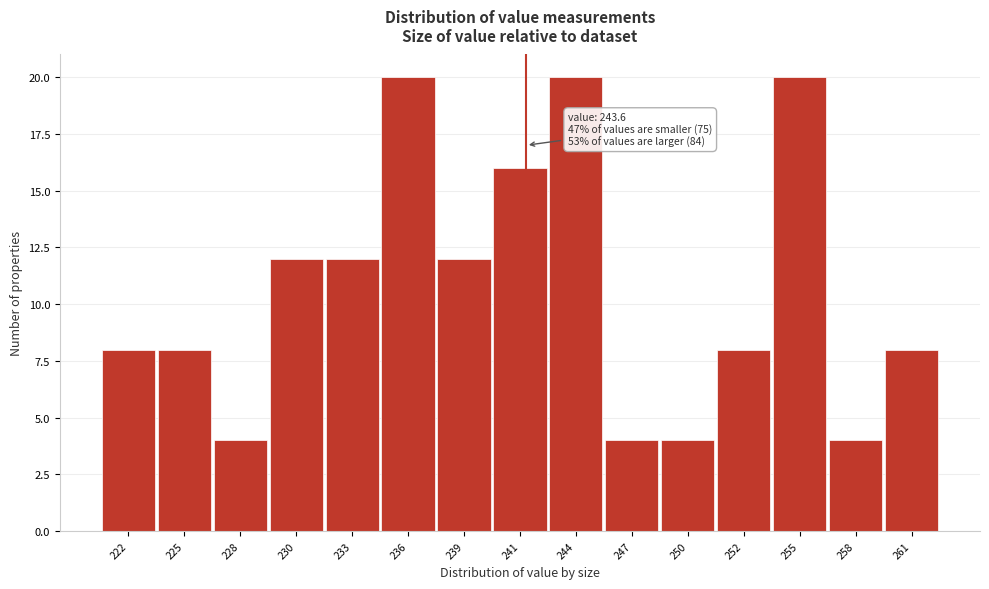

Reading left to right, what are all the values shown in this chart?

222=8	225=8	228=4	230=12	233=12	236=20	239=12	241=16	244=20	247=4	250=4	252=8	255=20	258=4	261=8